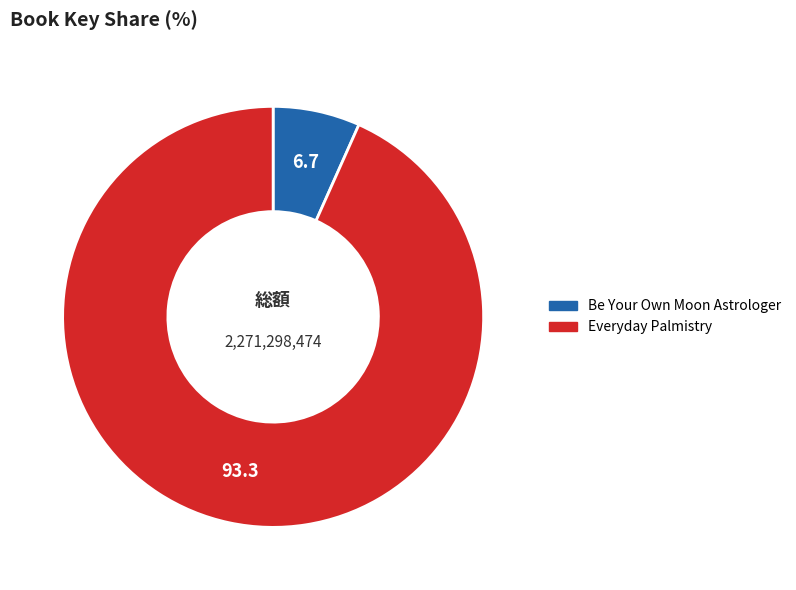

Is it true that Everyday Palmistry is 93% of the pie?

True